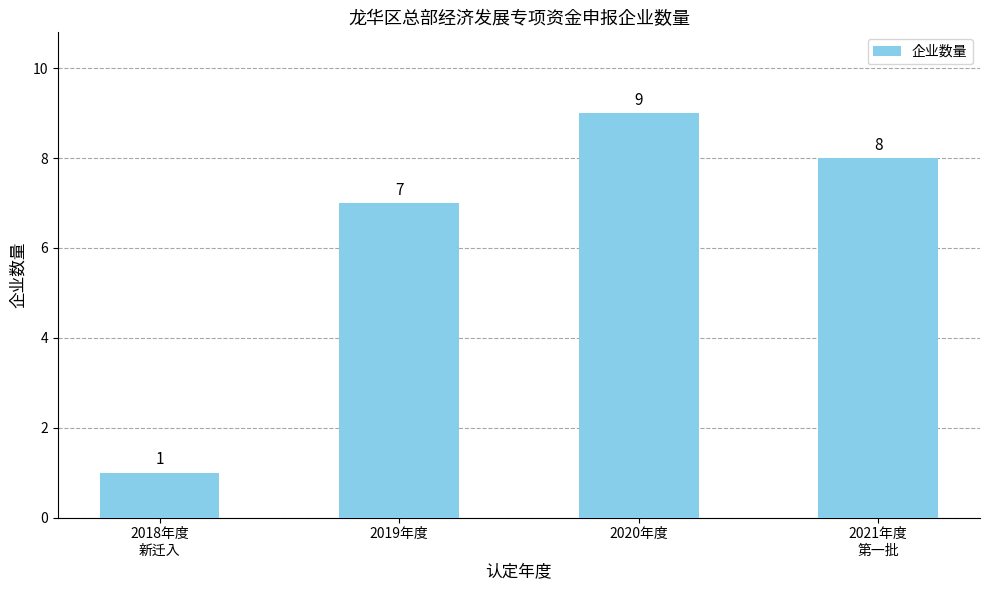

Rank the categories by value from highest to lowest.

2020年度, 2021年度
第一批, 2019年度, 2018年度
新迁入